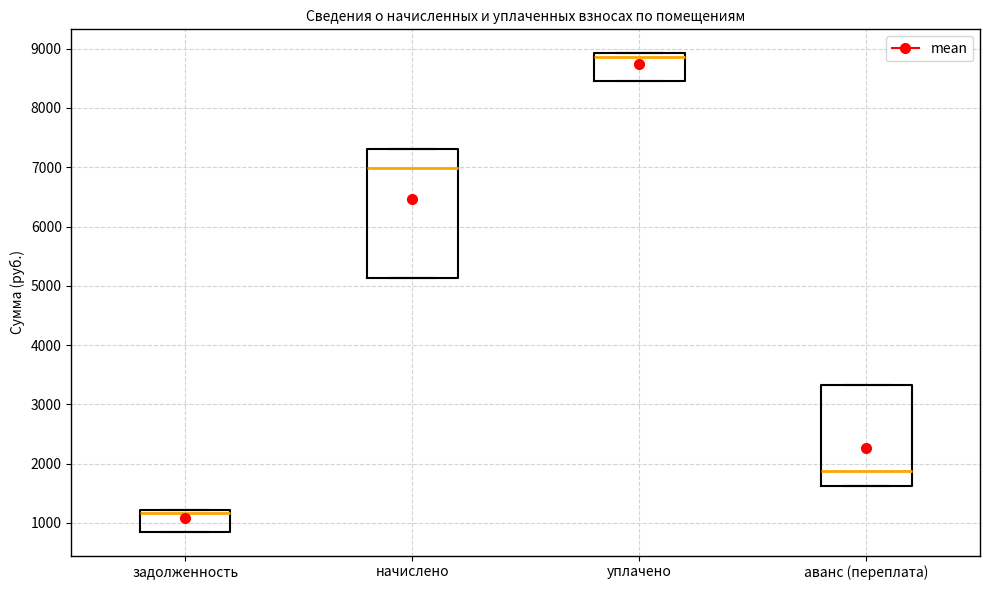

Which box is the tallest, from its lower edge to its upper edge?

начислено